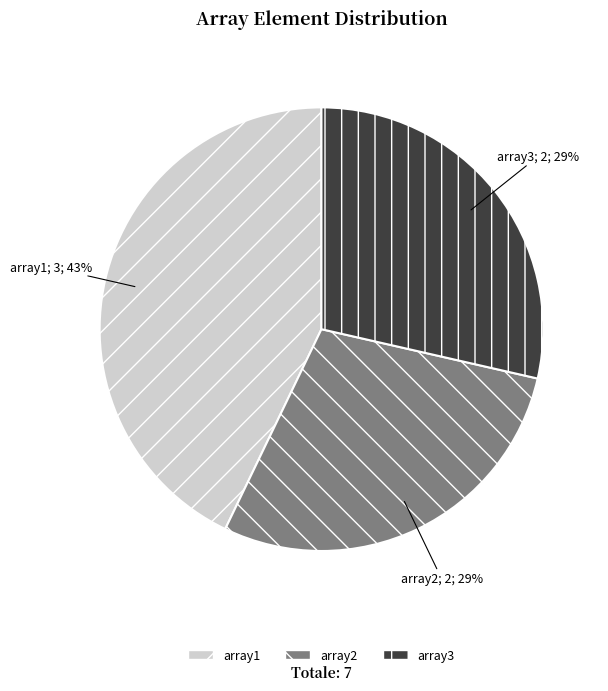

What is the largest slice in the pie chart?

array1